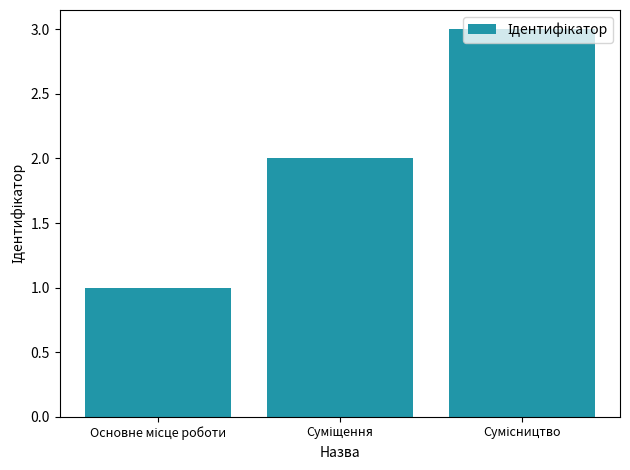

What is the maximum value shown in the chart?

3